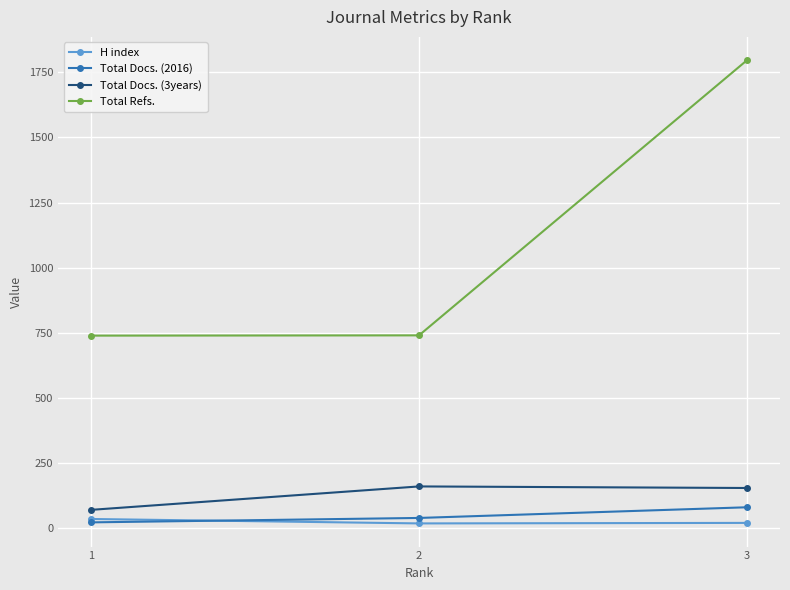

How many data points in Total Docs. (2016) are less than 39?

1